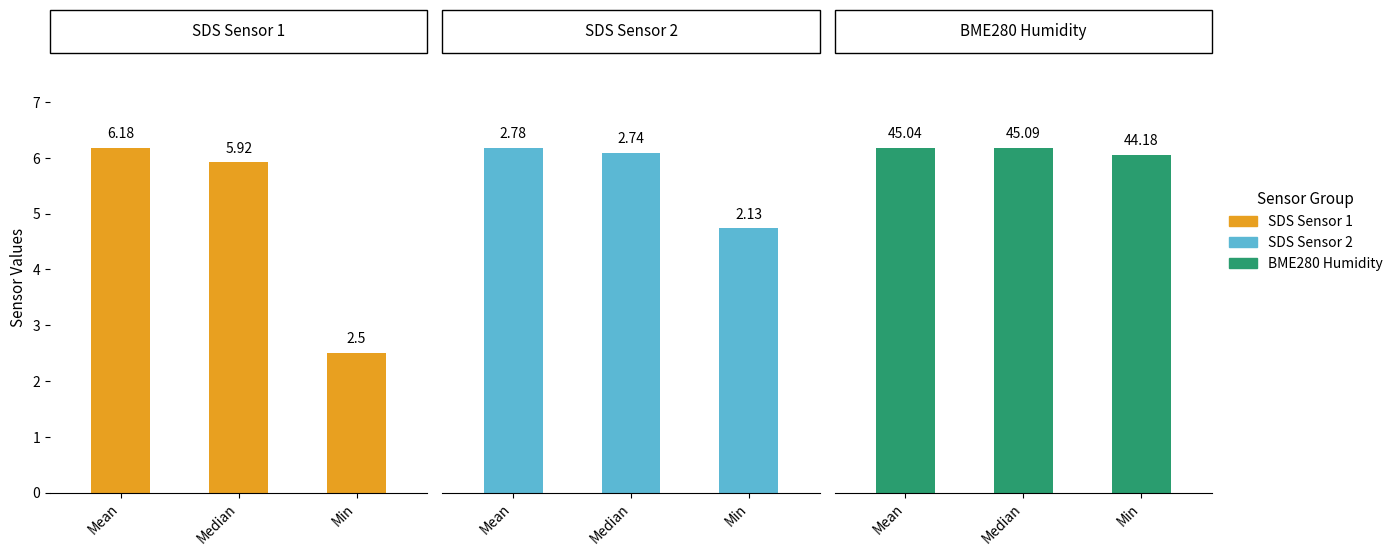

Count the number of data series in this chart.

3